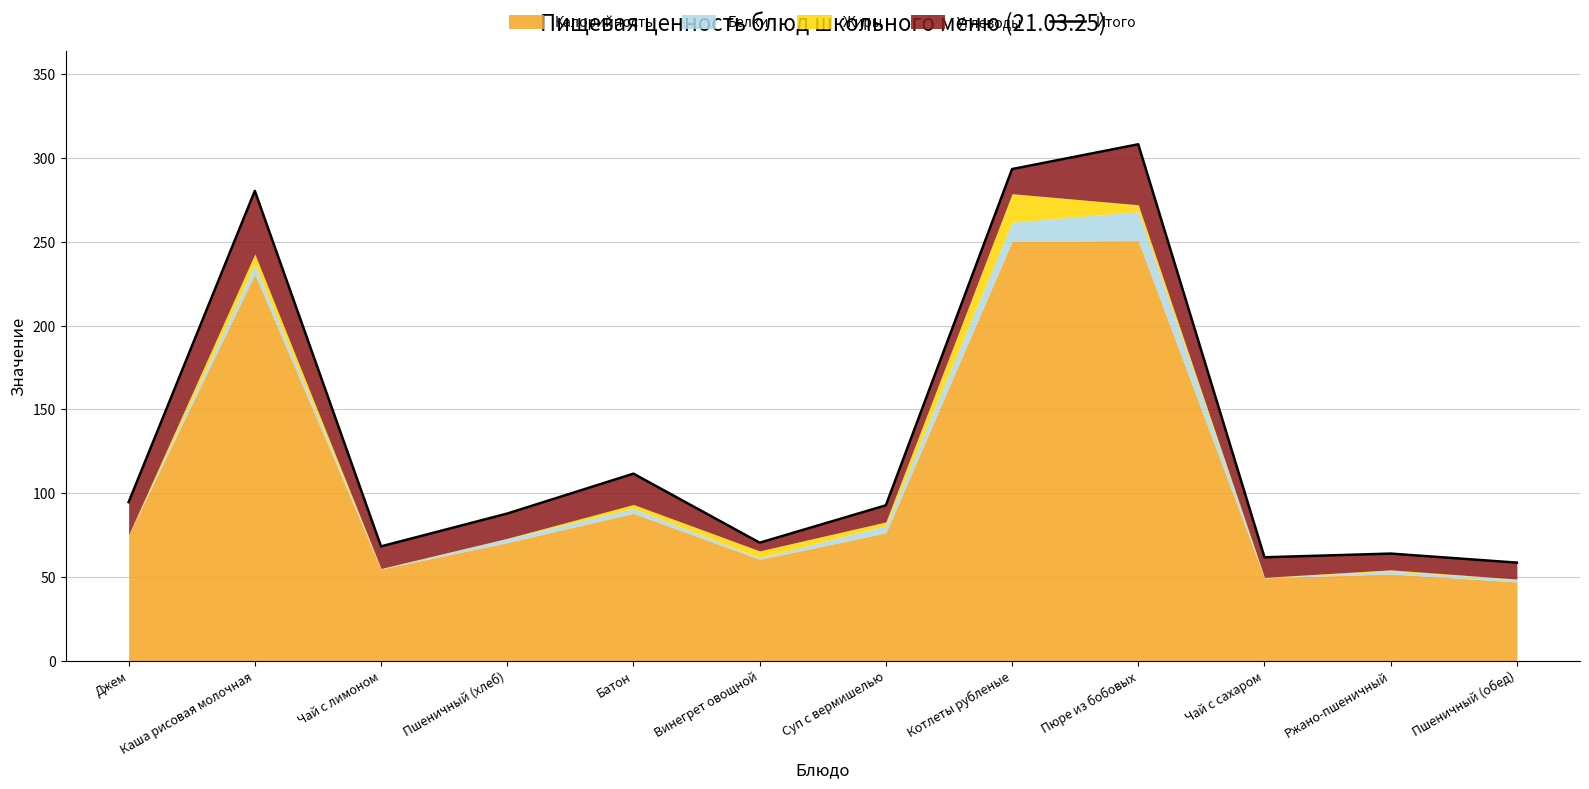

List the labels in order of value, smallest first.

Пшеничный (обед), Чай с сахаром, Ржано-пшеничный, Чай с лимоном, Винегрет овощной, Пшеничный (хлеб), Суп с вермишелью, Джем, Батон, Каша рисовая молочная, Котлеты рубленые, Пюре из бобовых